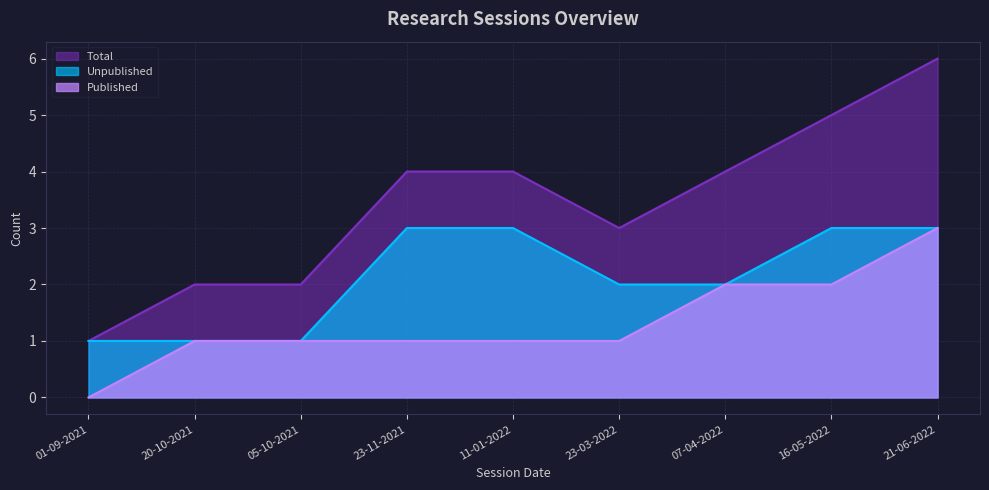

Where is Published nearest to the value 1?

20-10-2021